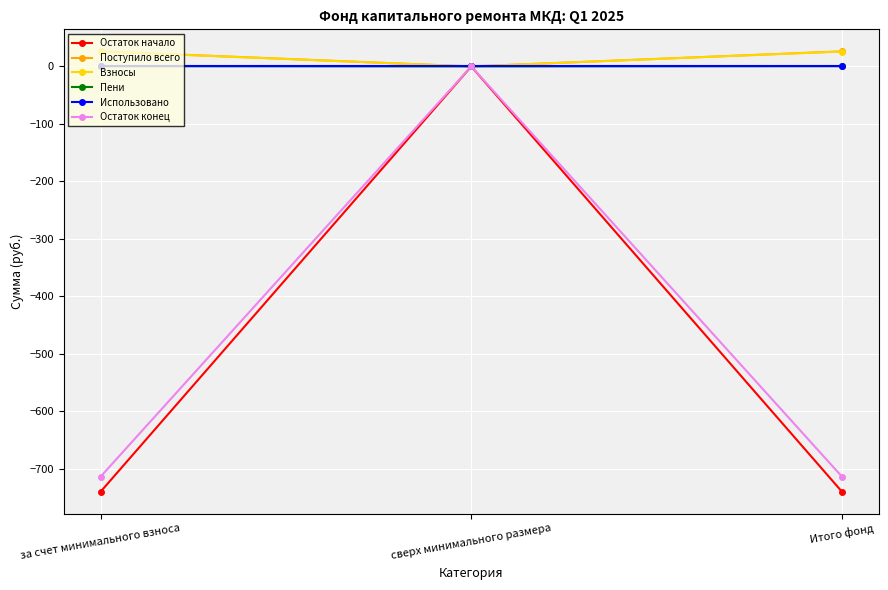

What is the label of the 1st point from the left?

за счет минимального взноса